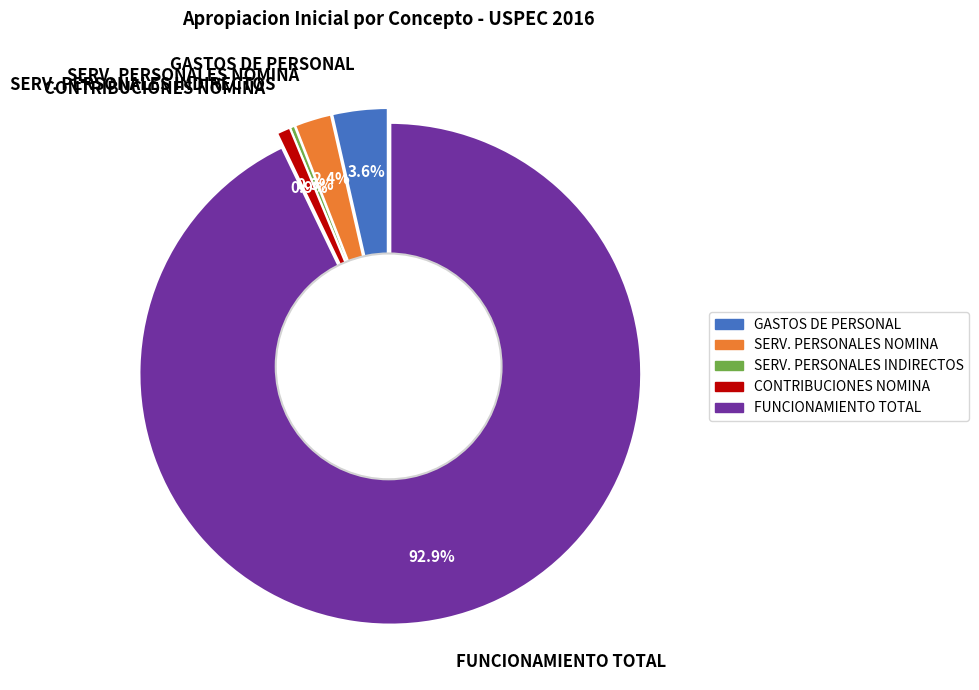

To the nearest percent, what portion does FUNCIONAMIENTO represent?

93%